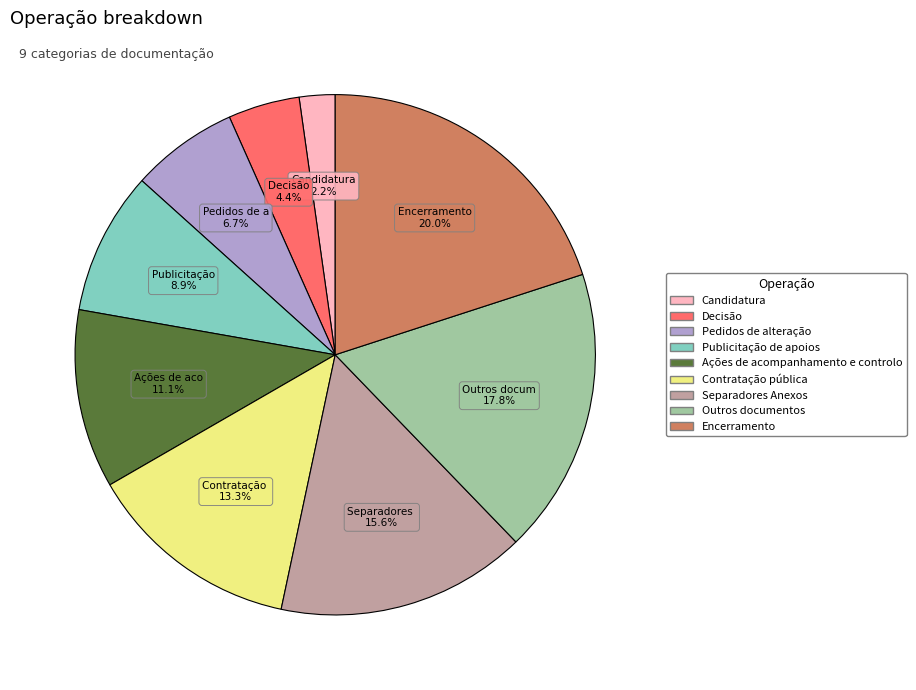

What percentage is the Publicitação de apoios slice, to the nearest percent?

9%